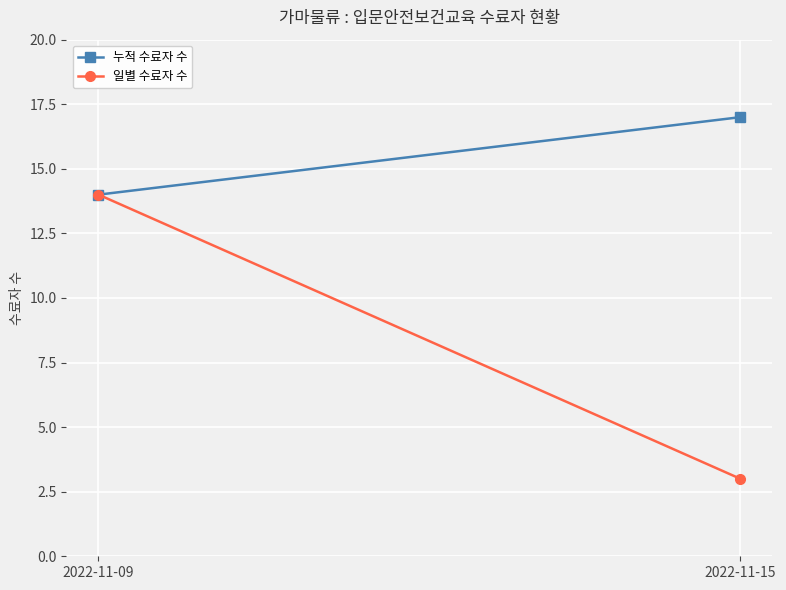

How many data points in 일별 수료자 수 are less than 14?

1